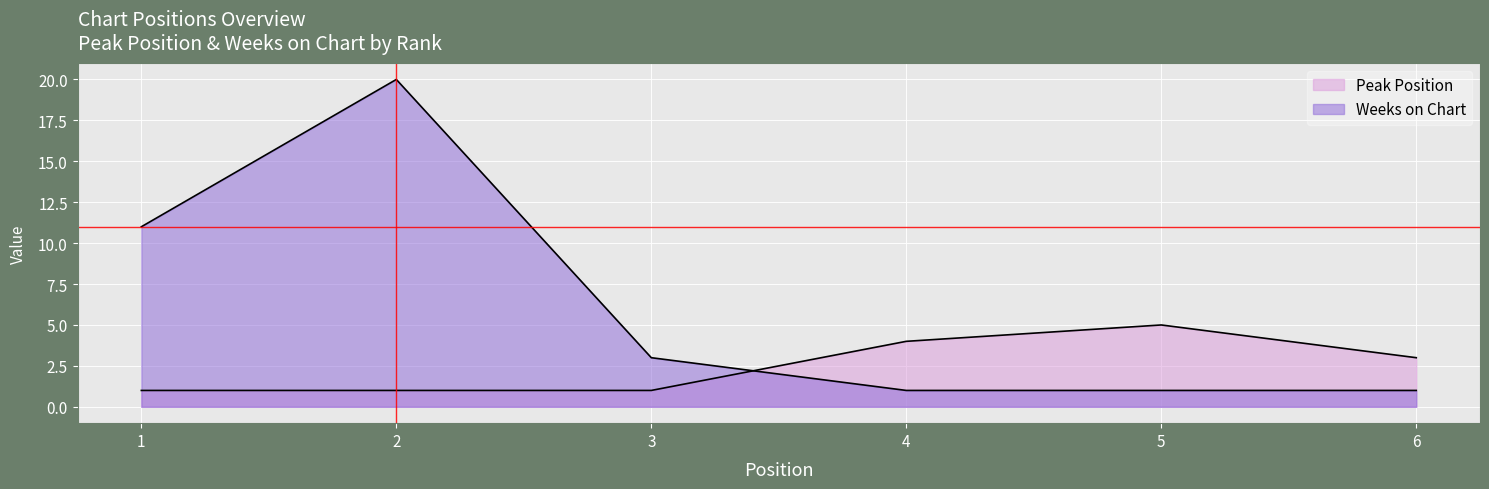

Which series has the largest total across all categories?

Weeks on Chart